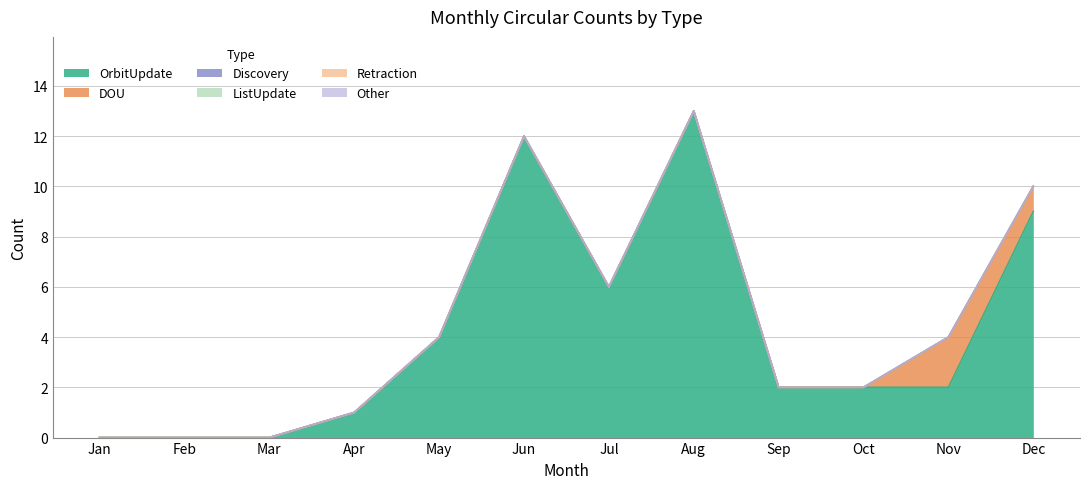

Is the value of Retraction at Jan greater than the value of OrbitUpdate at Feb?

No